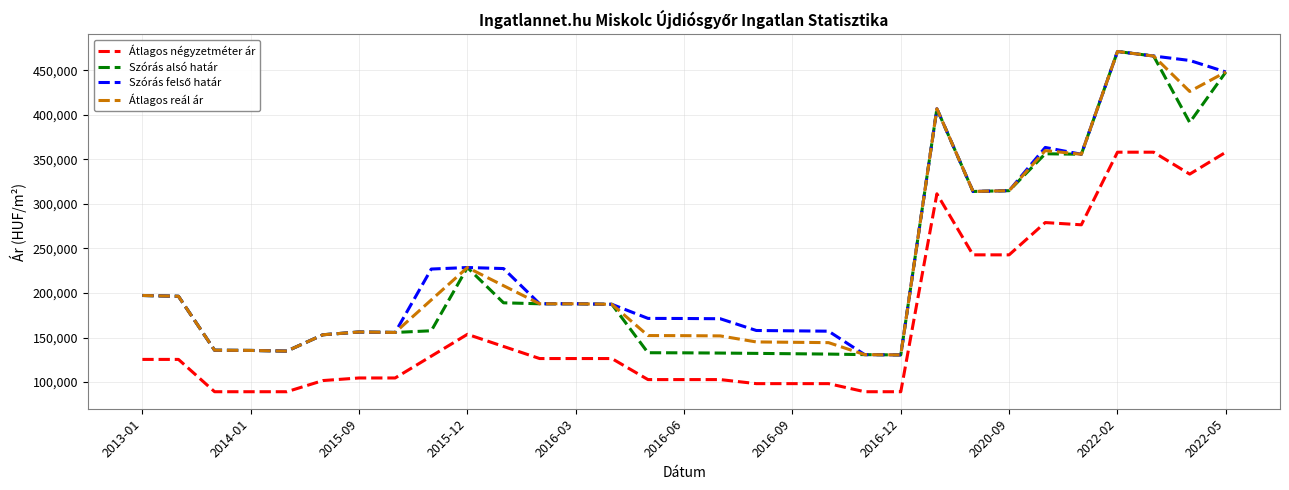

True or false: Szórás alsó határ has more than 0 interior local peaks.

True